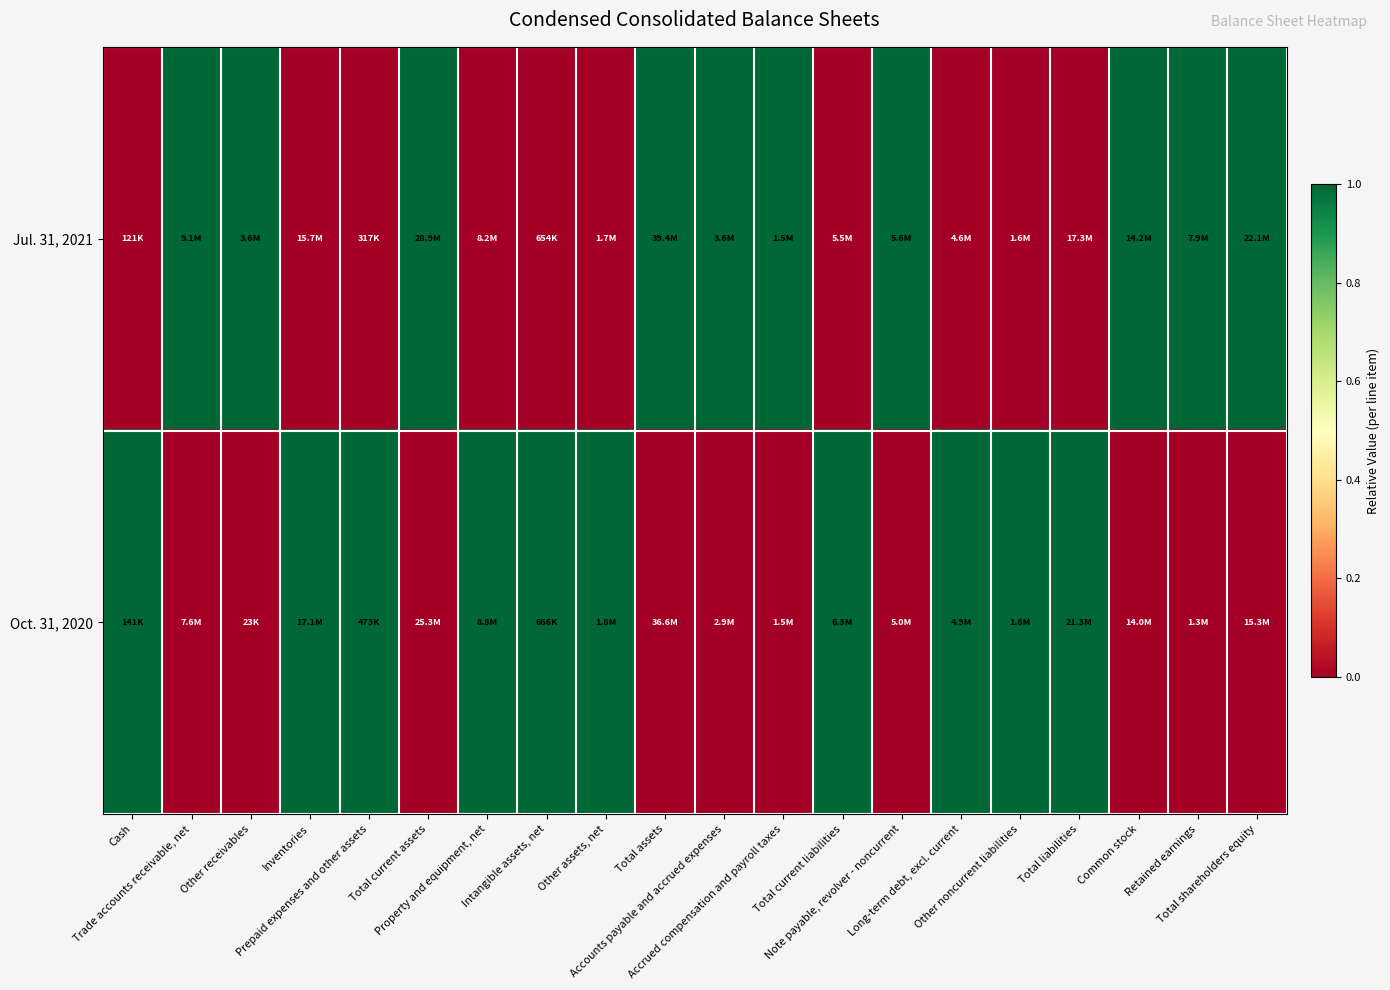

Which has a higher value, Other receivables or Total assets?

Other receivables